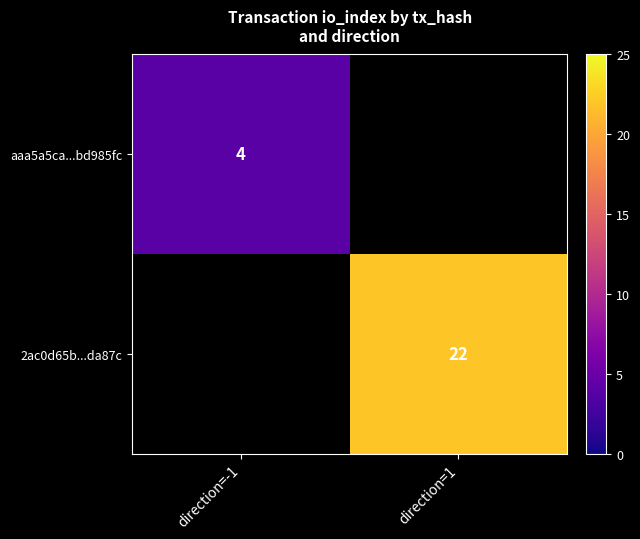

Is the value of aaa5a5ca...bd985fc at direction=-1 greater than the value of 2ac0d65b...da87c at direction=1?

No